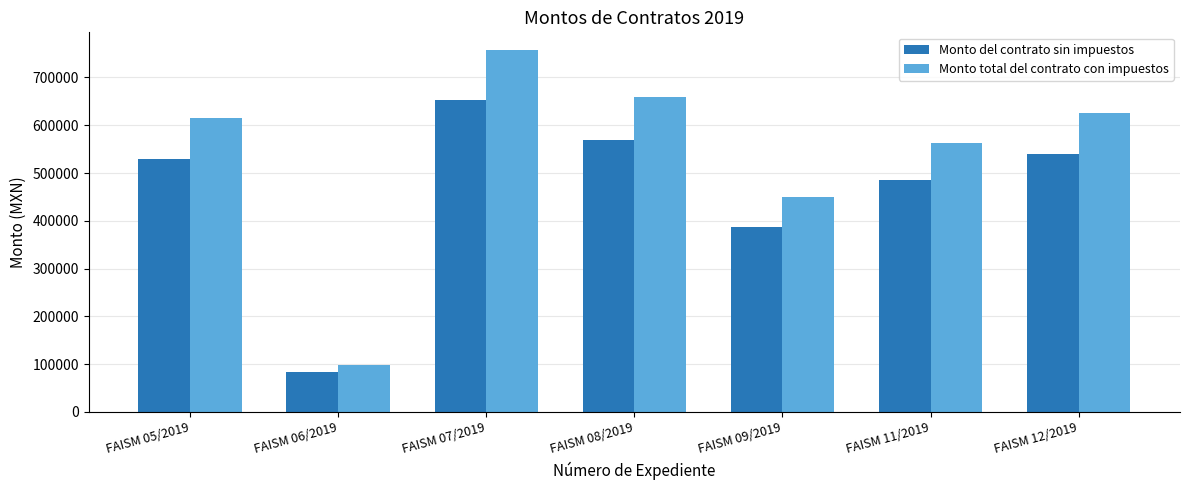

Reading left to right, what are all the values shown in this chart?

Monto del contrato sin impuestos: FAISM 05/2019=529783.9	FAISM 06/2019=83750.0	FAISM 07/2019=652324.0	FAISM 08/2019=568965.5	FAISM 09/2019=386974.3	FAISM 11/2019=485074.3	FAISM 12/2019=539183.5
Monto total del contrato con impuestos: FAISM 05/2019=614549.4	FAISM 06/2019=97150.0	FAISM 07/2019=756695.8	FAISM 08/2019=660000.0	FAISM 09/2019=448890.2	FAISM 11/2019=562686.2	FAISM 12/2019=625452.9